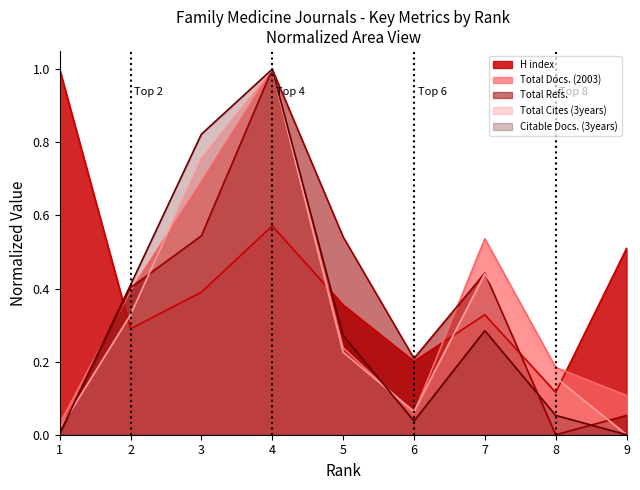

Where is the first local minimum for Citable Docs. (3years)?

6